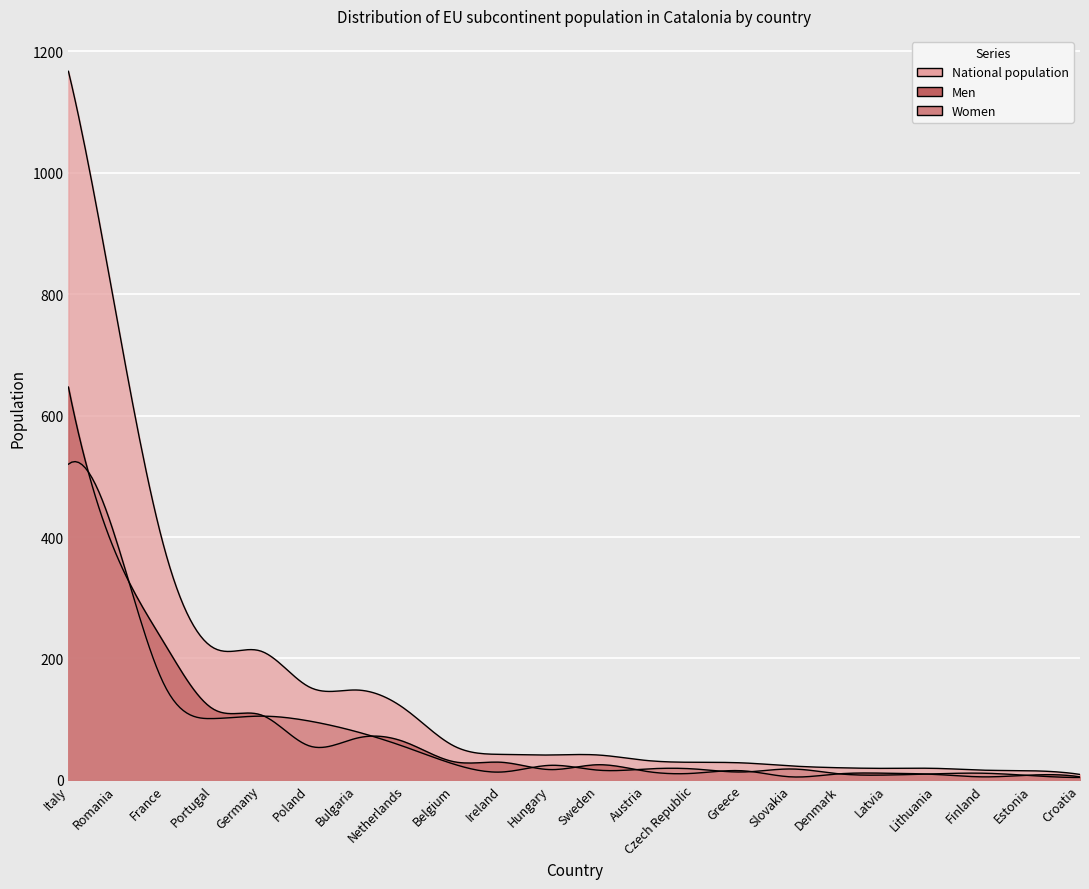

What is the value of the National population point at the 1st from the left?

1167